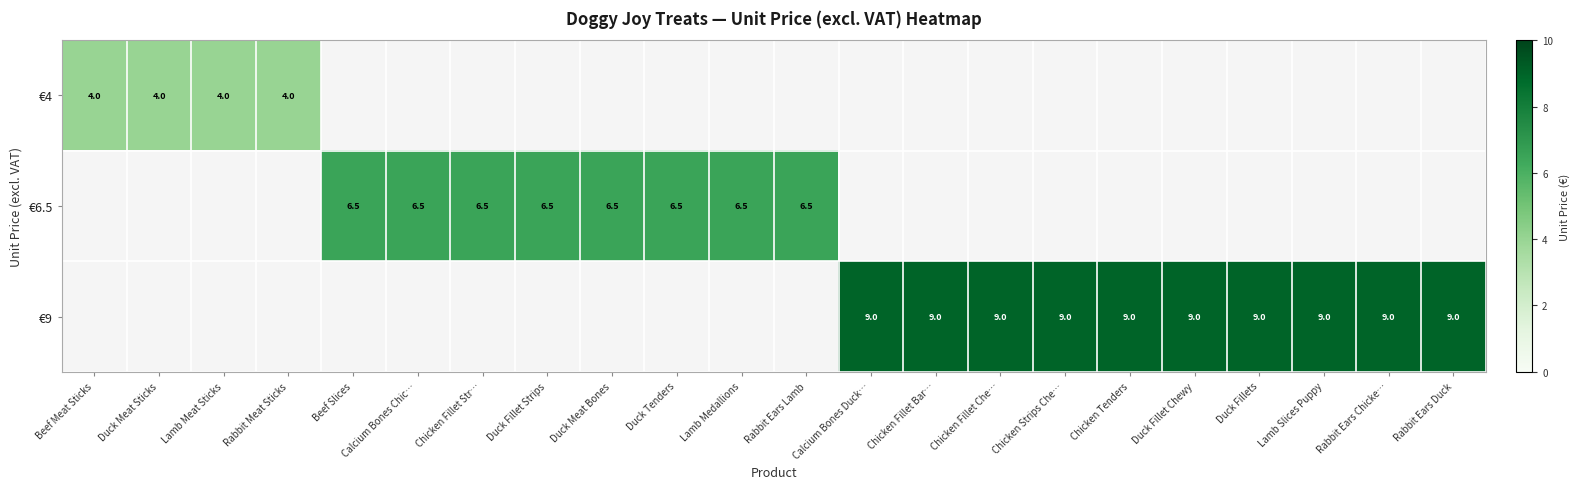

True or false: €9 has a value of 9.0 at Chicken Fillet Che….

True